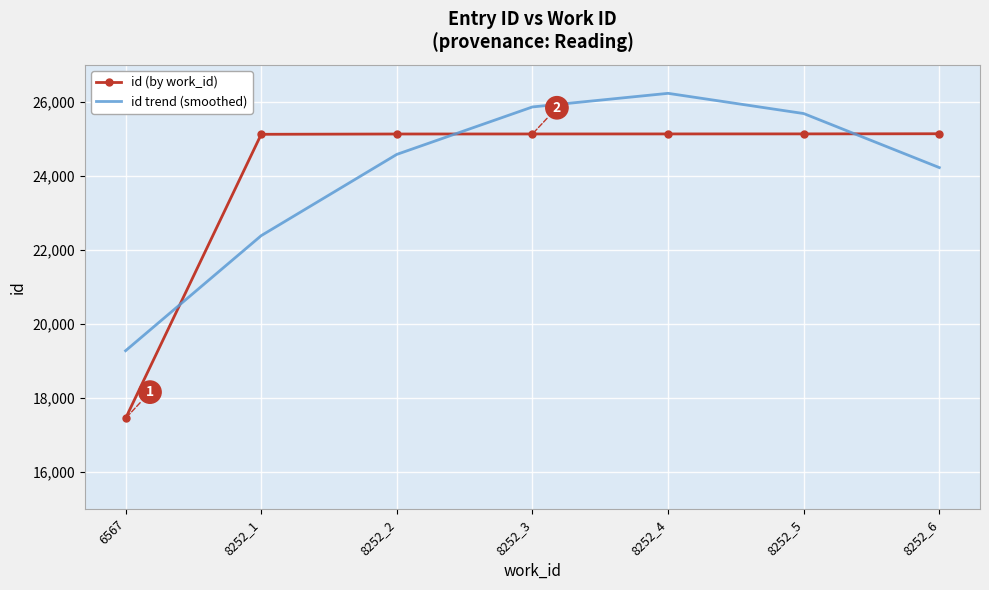

What is the sum of the id trend (smoothed) values at 8252_6 and 8252_3?

50083.6